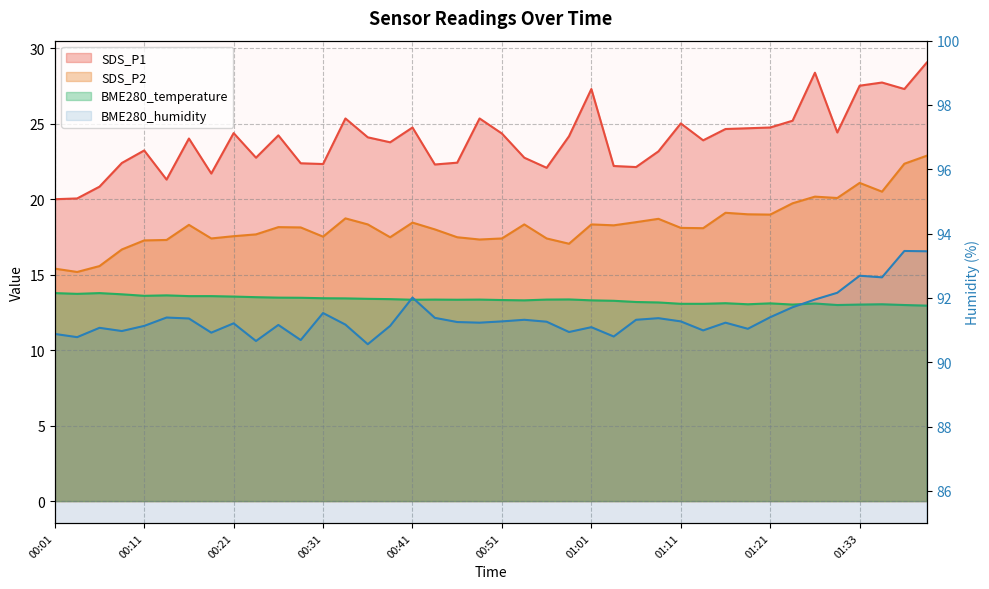

Reading left to right, list all the values displayed in this chart.

SDS_P1: 00:01=20.0	00:04=20.1	00:06=20.8	00:09=22.4	00:11=23.2	00:14=21.3	00:16=24.0	00:18=21.7	00:21=24.4	00:23=22.8	00:26=24.2	00:28=22.4	00:31=22.3	00:33=25.4	00:36=24.1	00:38=23.8	00:41=24.8	00:43=22.3	00:46=22.4	00:49=25.4	00:51=24.4	00:53=22.8	00:56=22.1	00:59=24.2	01:01=27.3	01:03=22.2	01:06=22.1	01:08=23.2	01:11=25.0	01:13=23.9	01:16=24.6	01:18=24.7	01:21=24.8	01:24=25.2	01:27=28.4	01:30=24.4	01:33=27.5	01:36=27.7	01:38=27.3	01:41=29.1
SDS_P2: 00:01=15.4	00:04=15.2	00:06=15.6	00:09=16.7	00:11=17.3	00:14=17.3	00:16=18.3	00:18=17.4	00:21=17.6	00:23=17.7	00:26=18.1	00:28=18.1	00:31=17.5	00:33=18.7	00:36=18.3	00:38=17.5	00:41=18.4	00:43=18.0	00:46=17.5	00:49=17.3	00:51=17.4	00:53=18.3	00:56=17.4	00:59=17.1	01:01=18.3	01:03=18.3	01:06=18.5	01:08=18.7	01:11=18.1	01:13=18.1	01:16=19.1	01:18=19.0	01:21=19.0	01:24=19.7	01:27=20.2	01:30=20.1	01:33=21.1	01:36=20.5	01:38=22.4	01:41=22.9
BME280_temperature: 00:01=13.8	00:04=13.7	00:06=13.8	00:09=13.7	00:11=13.6	00:14=13.6	00:16=13.6	00:18=13.6	00:21=13.6	00:23=13.5	00:26=13.5	00:28=13.5	00:31=13.4	00:33=13.4	00:36=13.4	00:38=13.4	00:41=13.3	00:43=13.3	00:46=13.3	00:49=13.3	00:51=13.3	00:53=13.3	00:56=13.3	00:59=13.4	01:01=13.3	01:03=13.3	01:06=13.2	01:08=13.2	01:11=13.1	01:13=13.1	01:16=13.1	01:18=13.0	01:21=13.1	01:24=13.0	01:27=13.1	01:30=13.0	01:33=13.0	01:36=13.0	01:38=13.0	01:41=12.9
BME280_humidity: 00:01=90.9	00:04=90.8	00:06=91.1	00:09=91.0	00:11=91.1	00:14=91.4	00:16=91.4	00:18=90.9	00:21=91.2	00:23=90.7	00:26=91.2	00:28=90.7	00:31=91.5	00:33=91.2	00:36=90.6	00:38=91.1	00:41=92.0	00:43=91.4	00:46=91.2	00:49=91.2	00:51=91.3	00:53=91.3	00:56=91.3	00:59=90.9	01:01=91.1	01:03=90.8	01:06=91.3	01:08=91.4	01:11=91.3	01:13=91.0	01:16=91.2	01:18=91.0	01:21=91.4	01:24=91.7	01:27=92.0	01:30=92.2	01:33=92.7	01:36=92.6	01:38=93.5	01:41=93.5